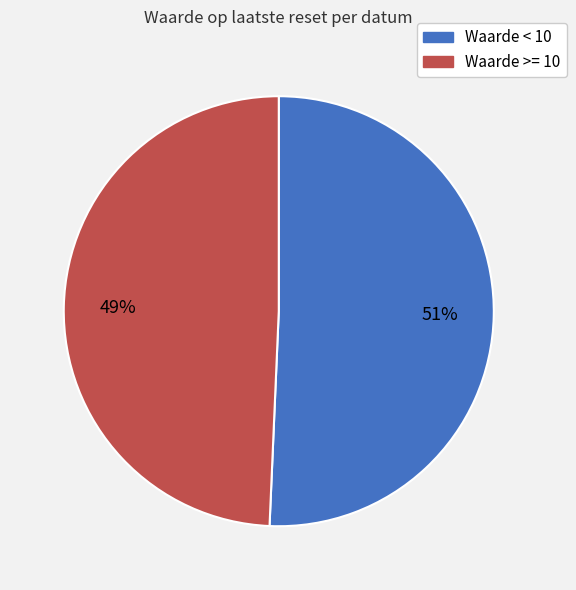

To the nearest percent, what is the average slice percentage?

50%